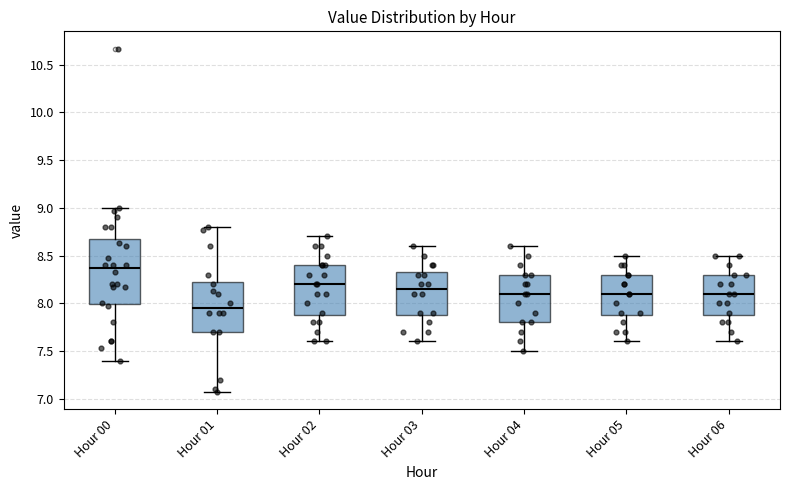

Where does the lower whisker of the box for Hour 06 end on the y-axis? The values are not printed on the chart, so give them approximately, as read against the axis.

7.60